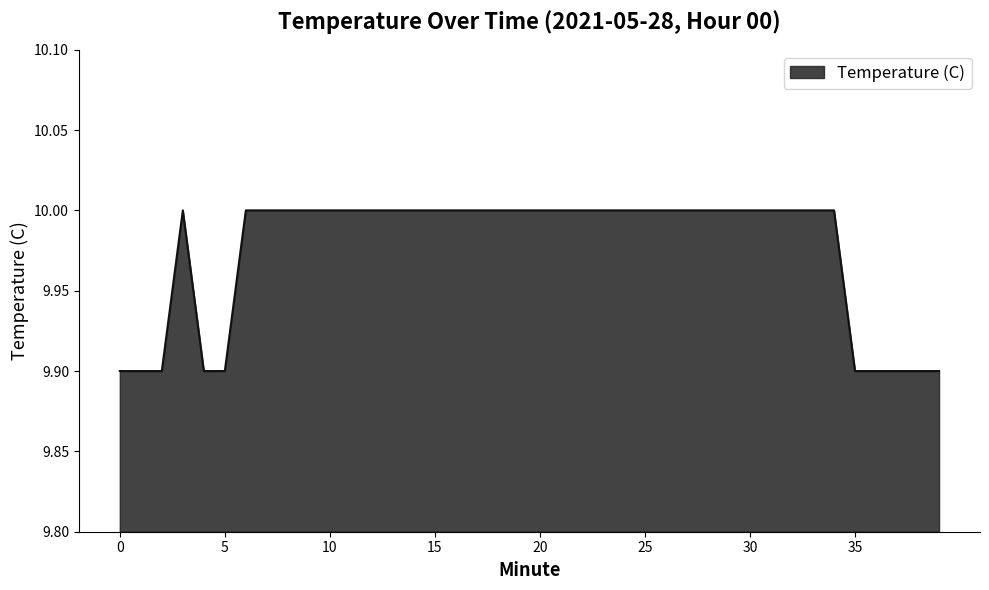

Reading right to left, extract all data points from this chart.

9.9	9.9	9.9	9.9	9.9	10.0	10.0	10.0	10.0	10.0	10.0	10.0	10.0	10.0	10.0	10.0	10.0	10.0	10.0	10.0	10.0	10.0	10.0	10.0	10.0	10.0	10.0	10.0	10.0	10.0	10.0	10.0	10.0	10.0	9.9	9.9	10.0	9.9	9.9	9.9